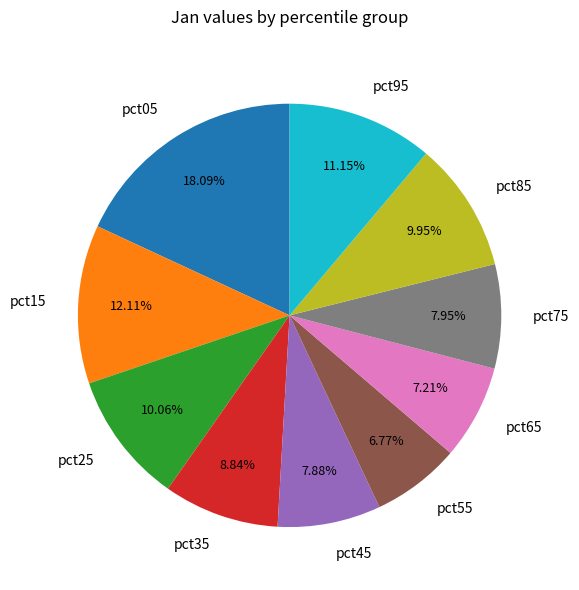

Count the number of slices in the pie.

10